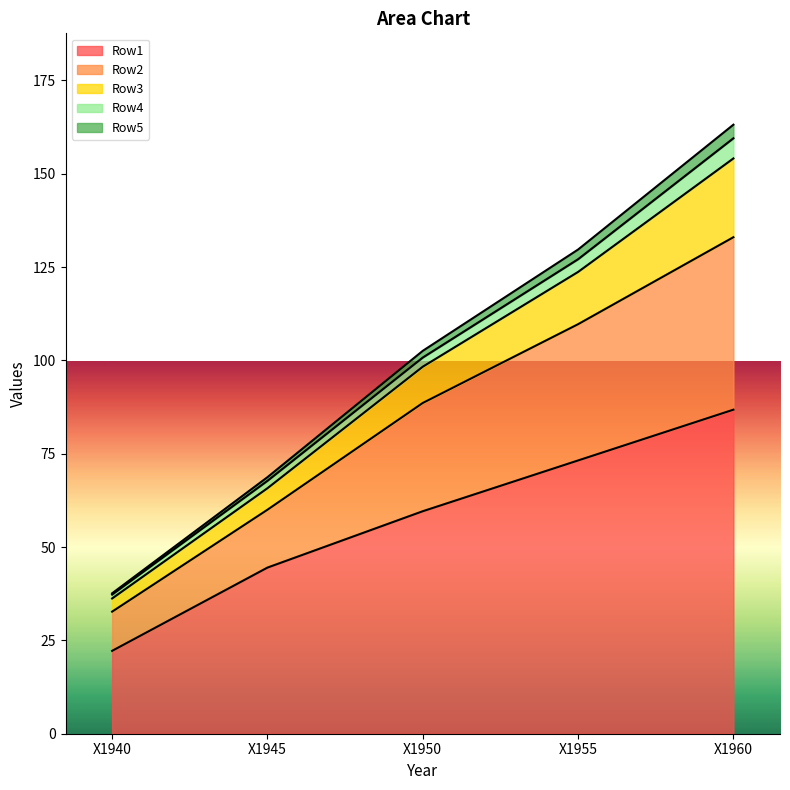

What is the minimum value for Row1?

22.2